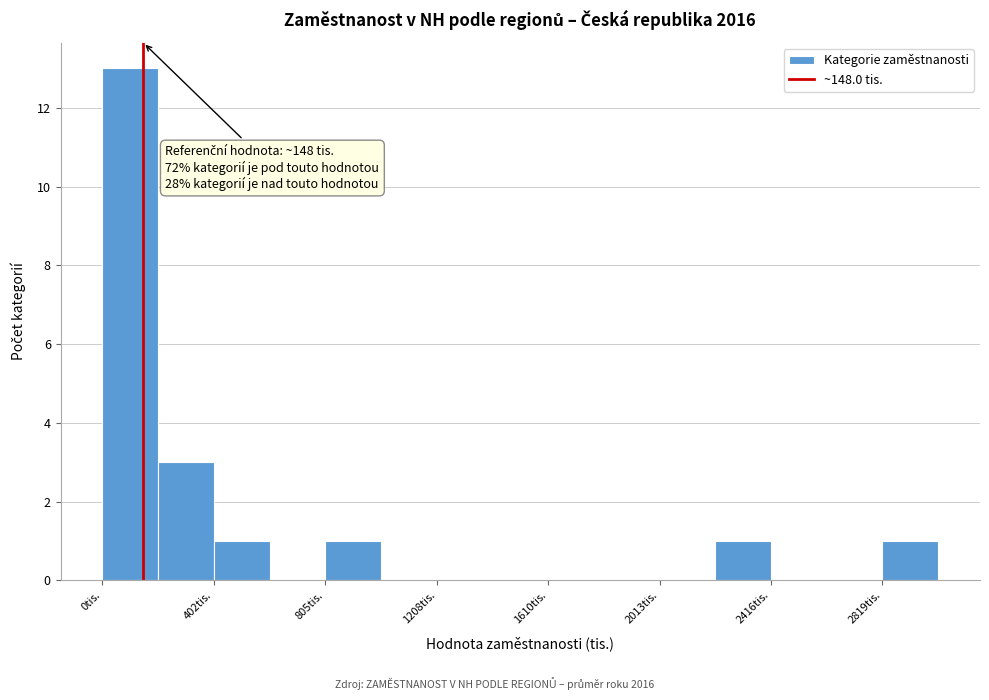

Over which range of the x-axis is the bar tallest?

0 to 200